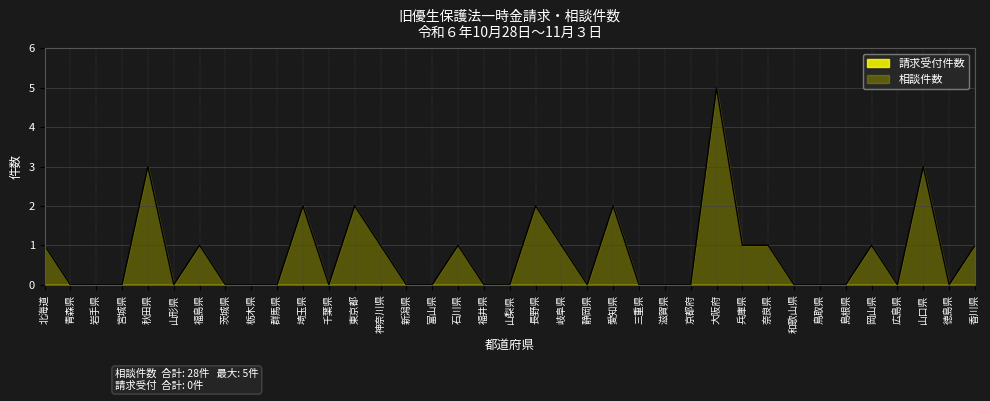

Reading left to right, list all the values displayed in this chart.

1	0	0	0	3	0	1	0	0	0	2	0	2	1	0	0	1	0	0	2	1	0	2	0	0	0	5	1	1	0	0	0	1	0	3	0	1